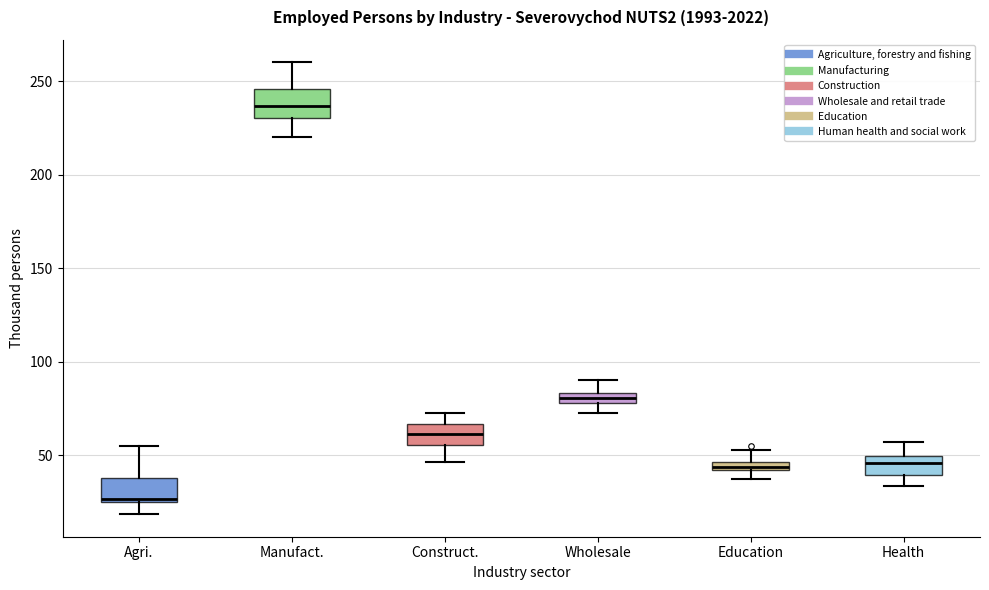

Which box has the highest median line?

Manufact.